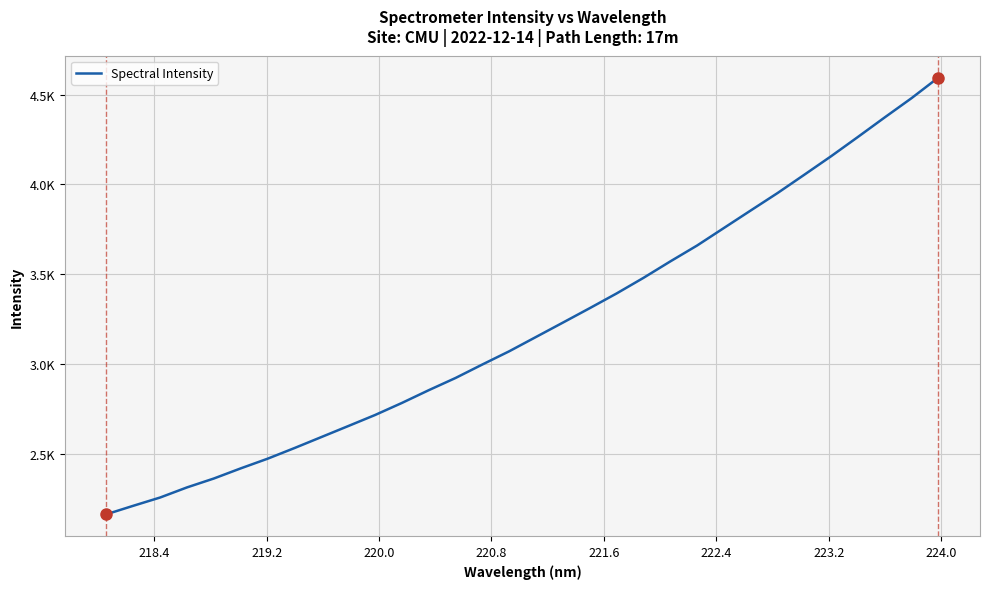

Does the chart display data point markers on the line(s)?

No